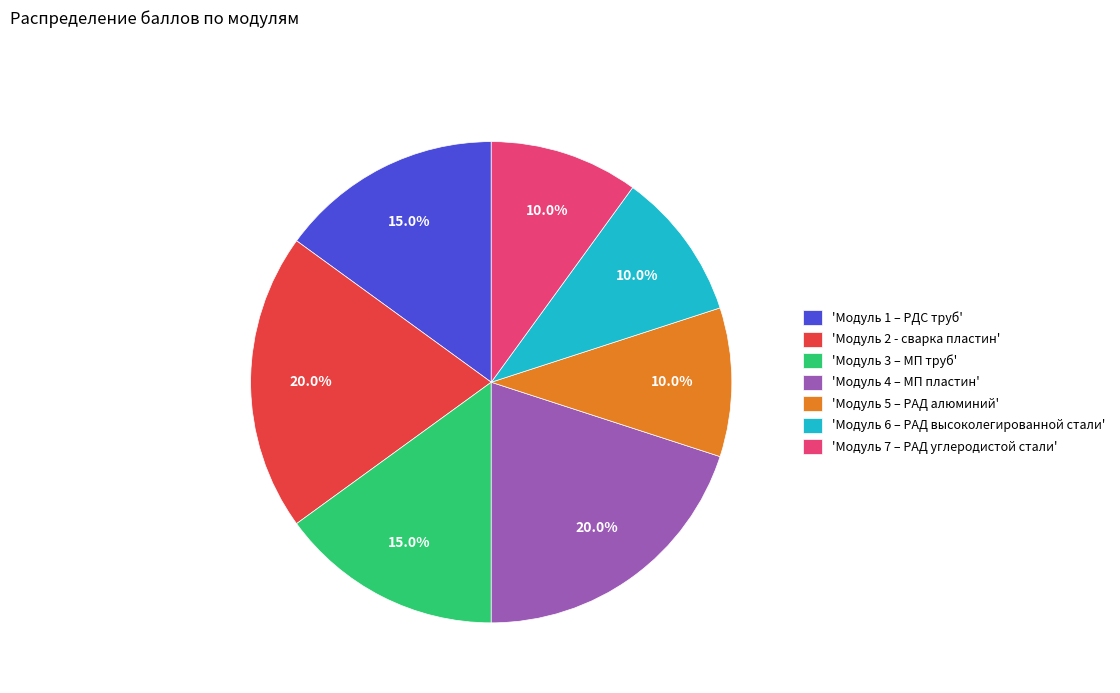

What is the total percentage of 'Модуль 2 - сварка пластин' and 'Модуль 1 – РДС труб'?

35.0%